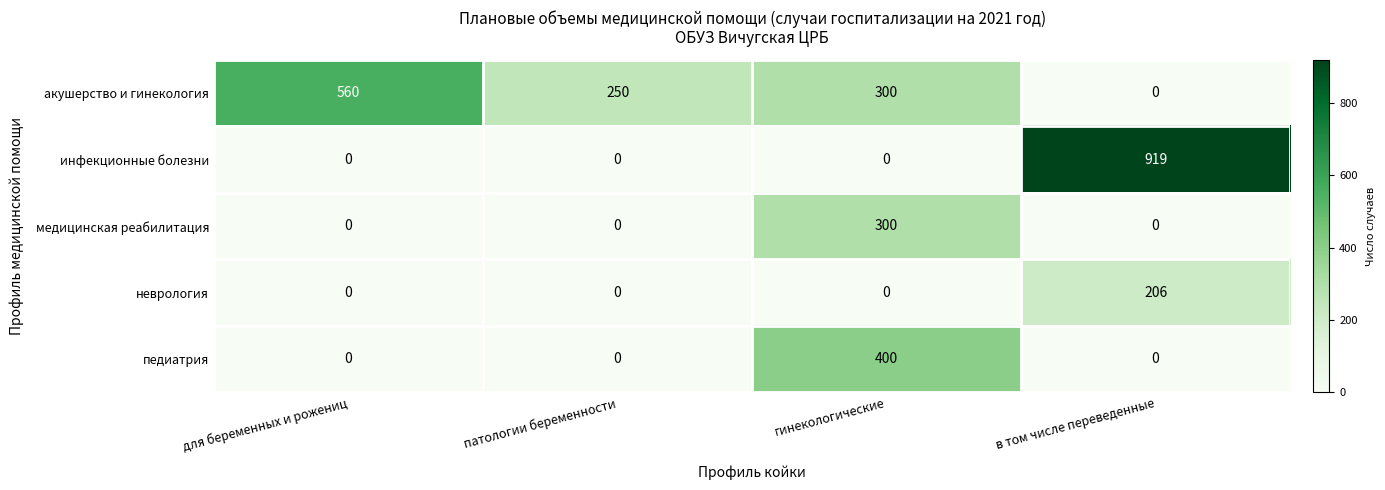

Is it true that педиатрия equals 400 at гинекологические?

True